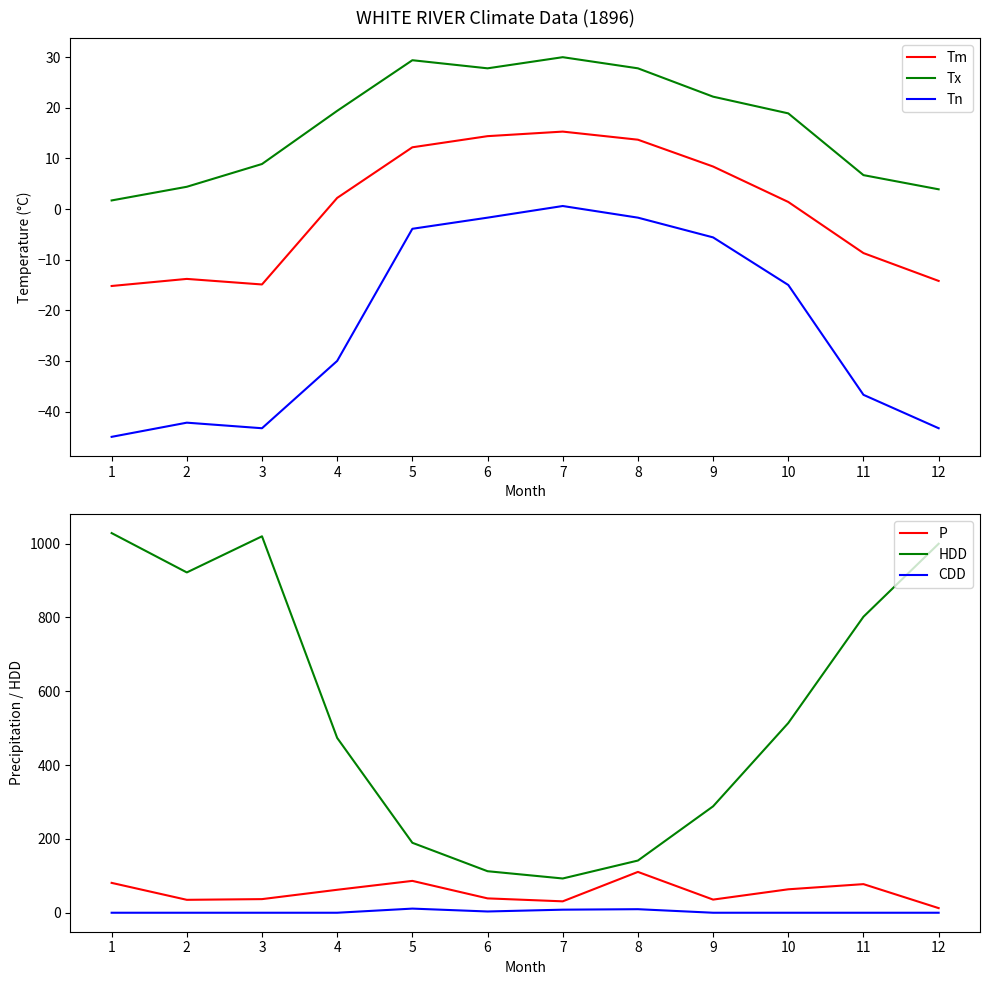

At how many categories does at least one series exceed 5?

12